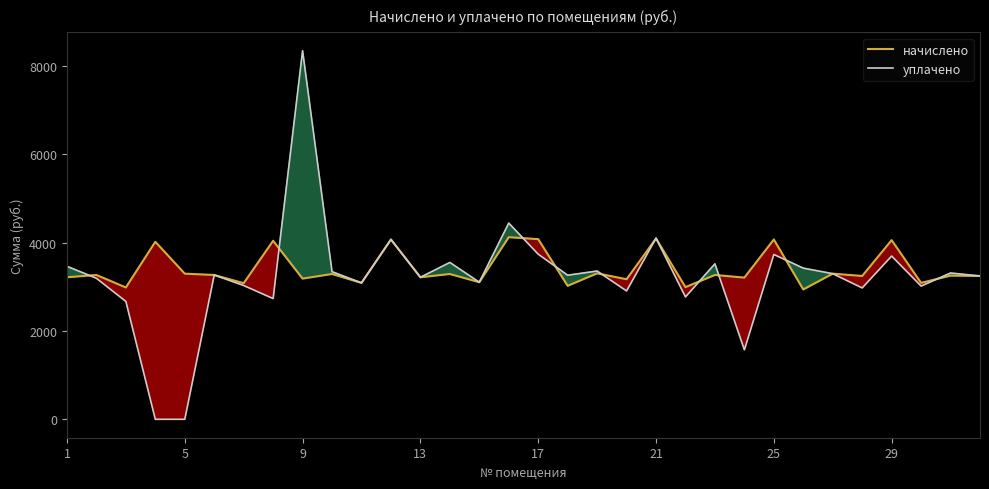

What is the sum of all начислено values?

108832.3